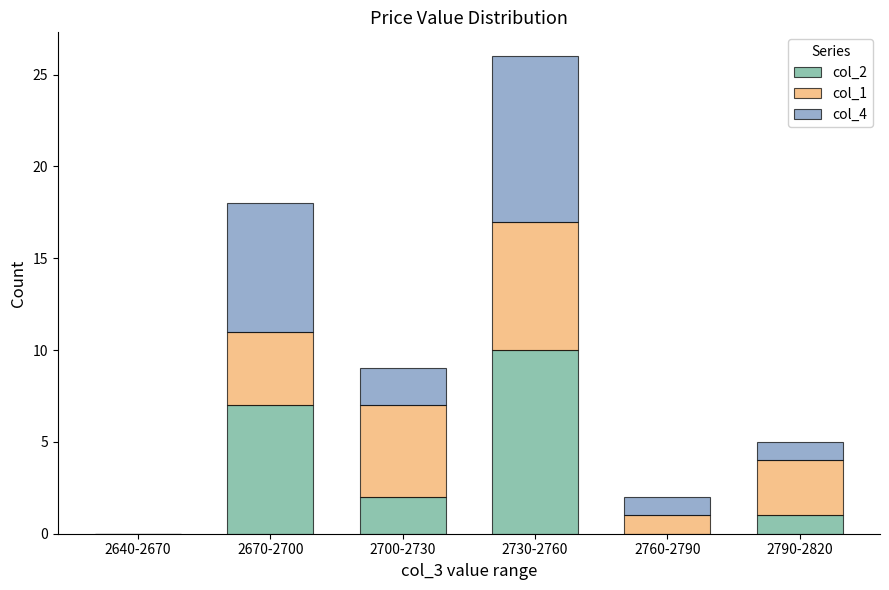

Are the bars grouped side by side (vs. stacked)?

No